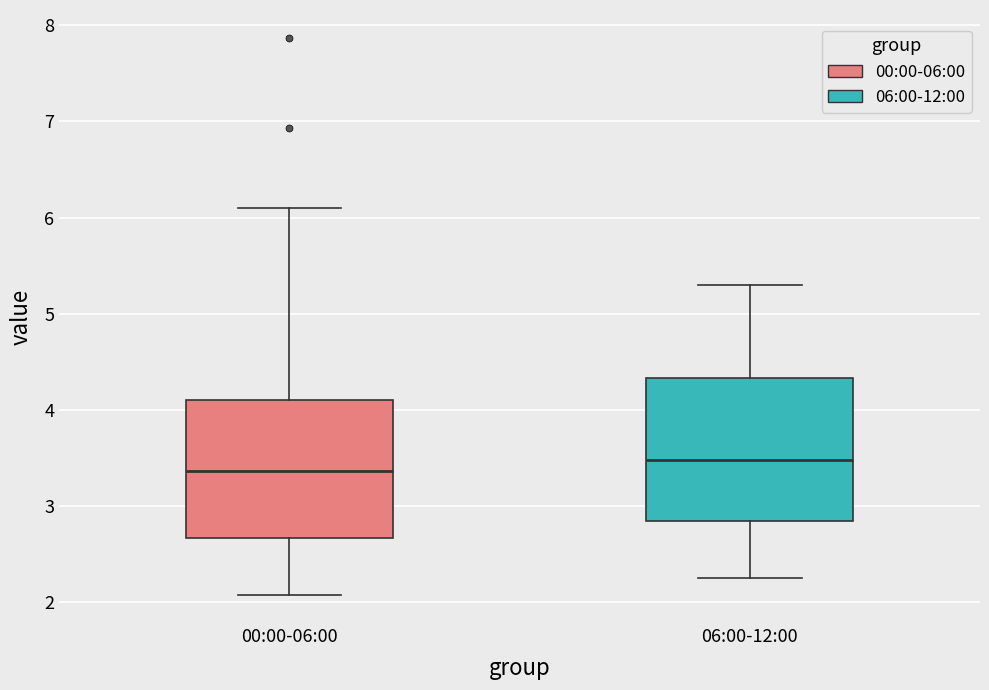

Reading left to right, transcribe this box plot: for each box, give where its median line is, the range the box spans, and where its two whiskers end, as read against the y-axis. The values are not printed on the chart, so give them approximately, as read against the axis.

00:00-06:00: median 3.4, box 2.7 to 4.1, whiskers 2.1 to 6.1
06:00-12:00: median 3.5, box 2.8 to 4.3, whiskers 2.3 to 5.3